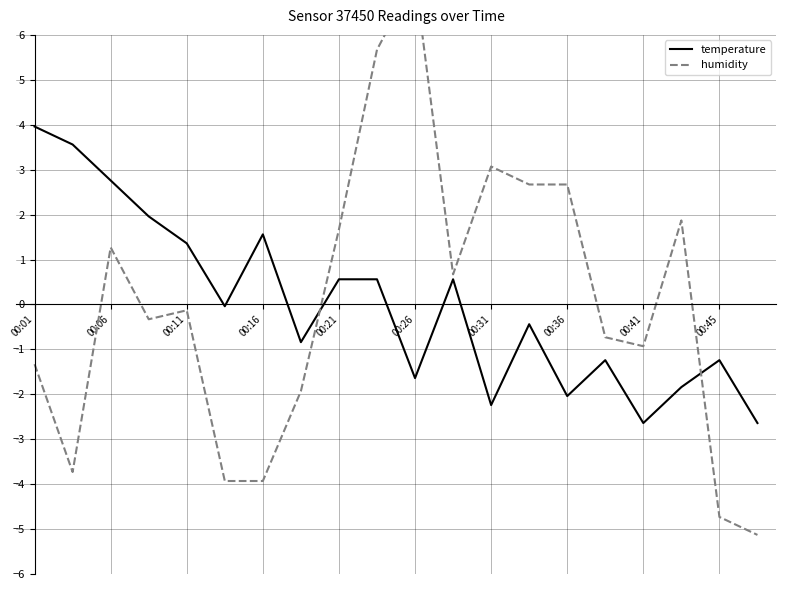

True or false: temperature has a value of -1.2 at 00:45.

True